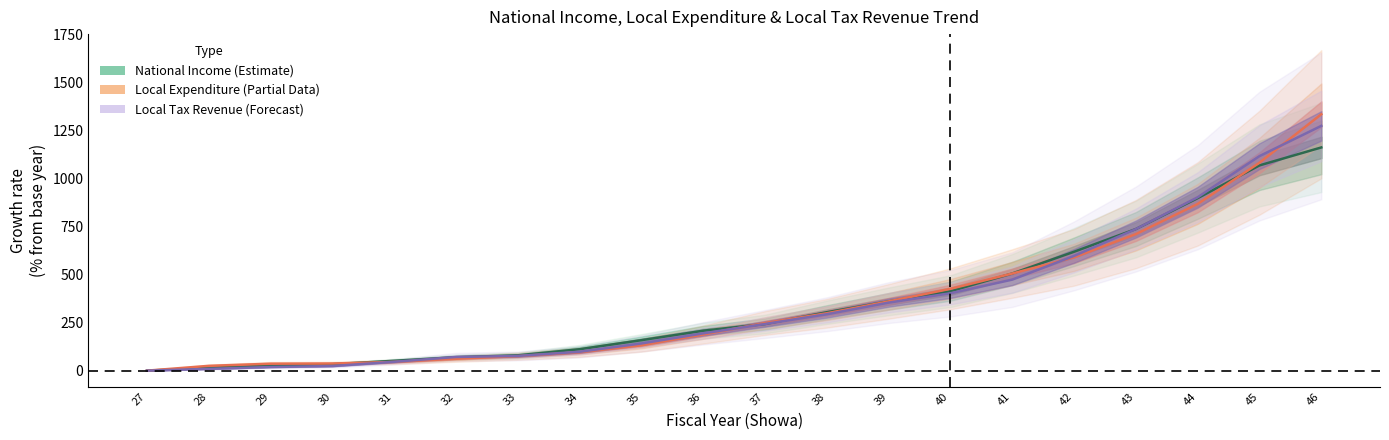

What is the value of the local_expenditure point at the 6th from the left?

62.0